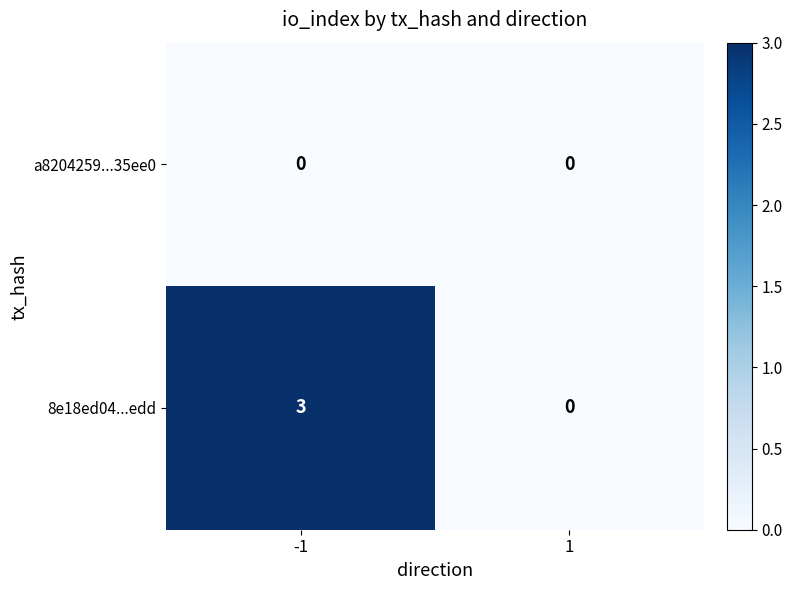

At how many categories does at least one series exceed 1?

1